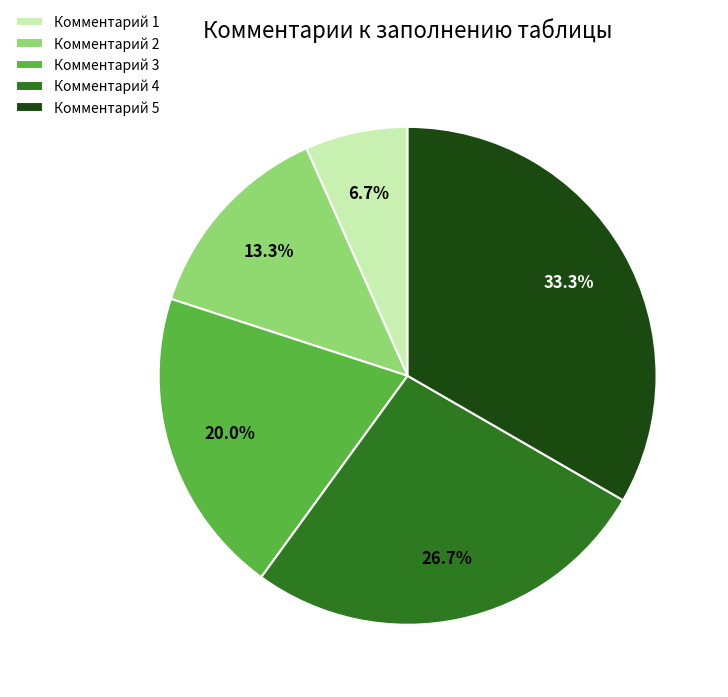

Is Комментарий 4 the majority of the pie?

No